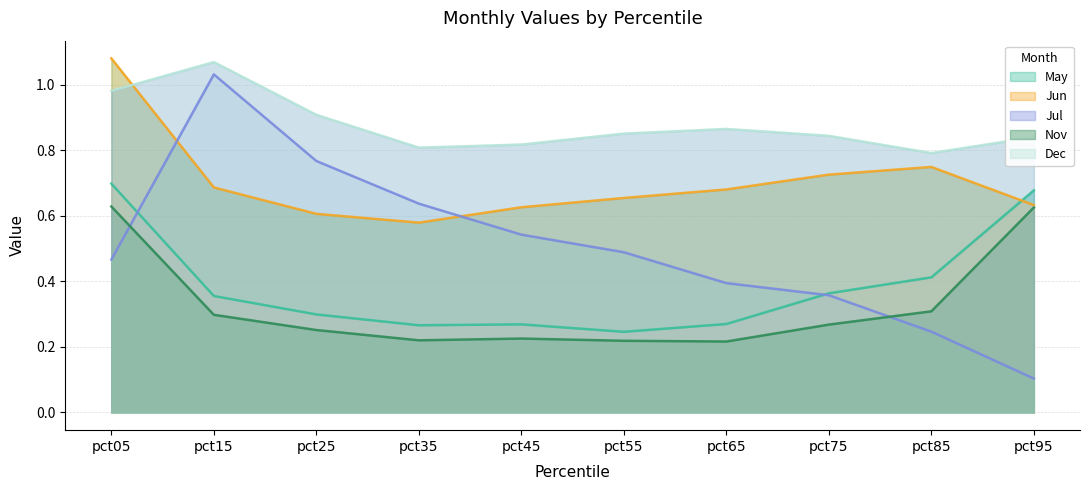

True or false: Nov and Jul cross at least once.

True